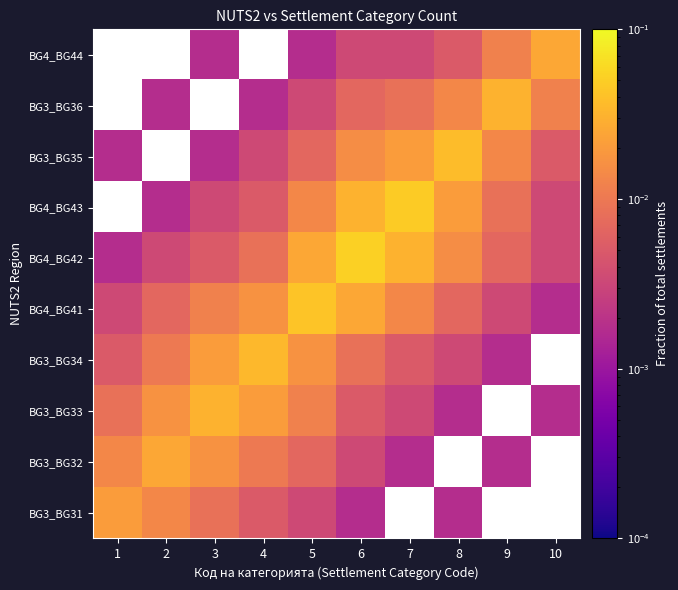

How many values in BG3_BG32 are above zero?

8